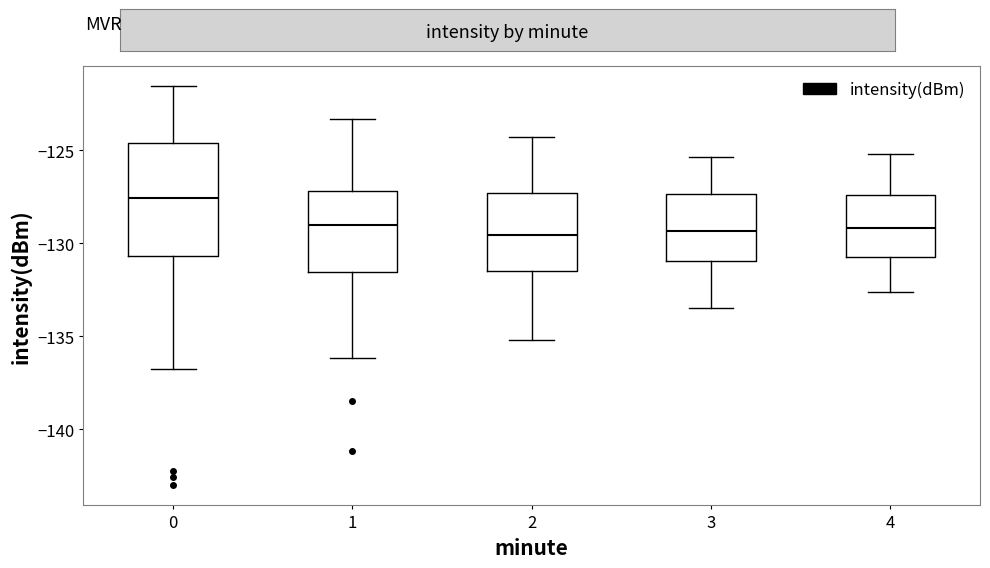

Comparing the boxes themselves (not the whiskers), which one is the tallest?

0